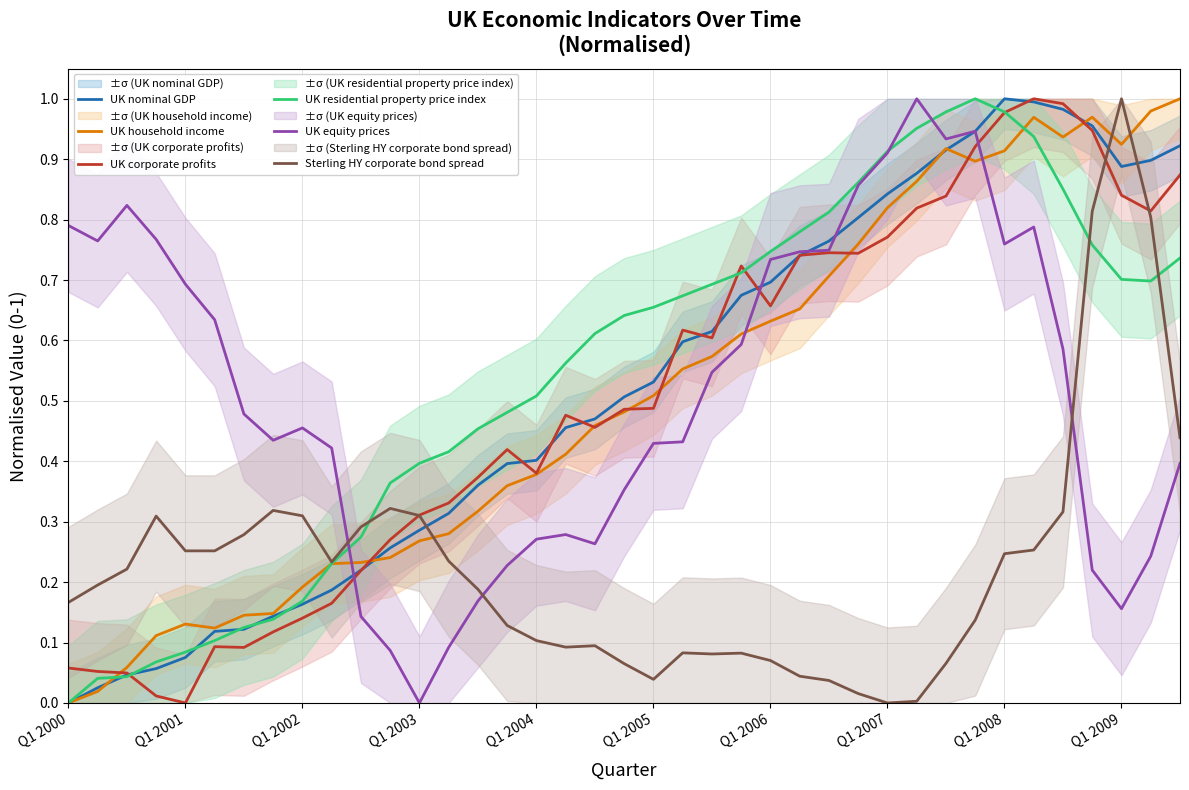

Is it true that UK nominal GDP equals 0.7 at Q1 2006?

True